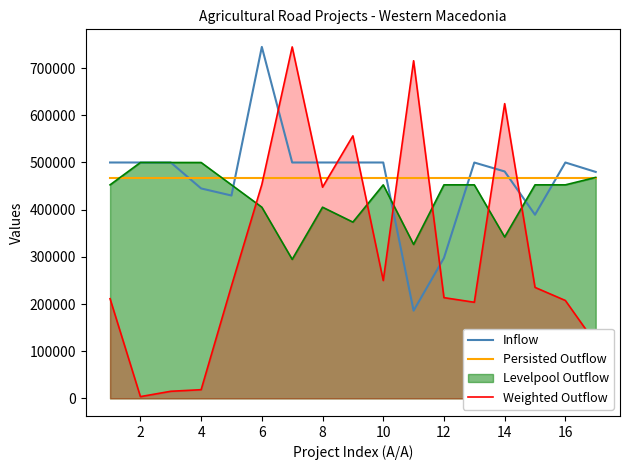

What is the difference between the maximum and minimum values in the Inflow series?

559000.0